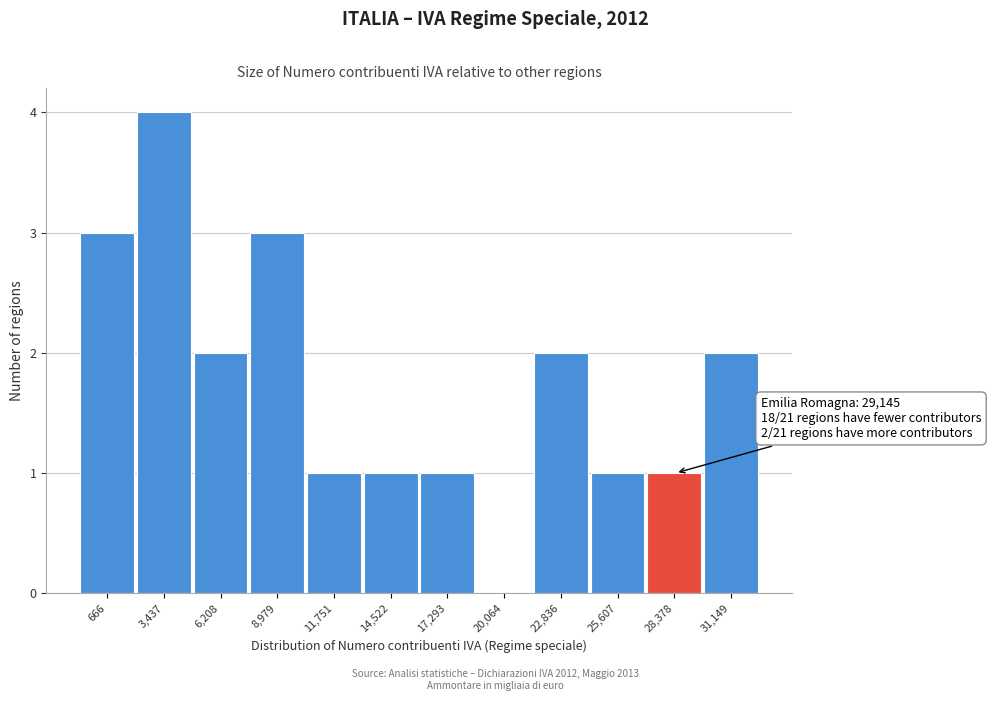

Reading left to right, extract all data points from this chart.

666=3	3,437=4	6,208=2	8,979=3	11,751=1	14,522=1	17,293=1	20,064=0	22,836=2	25,607=1	28,378=1	31,149=2